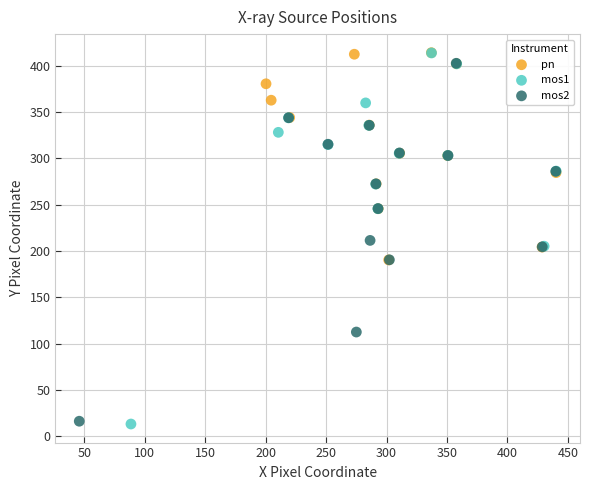

What are all the series names shown in the legend?

pn, mos1, mos2